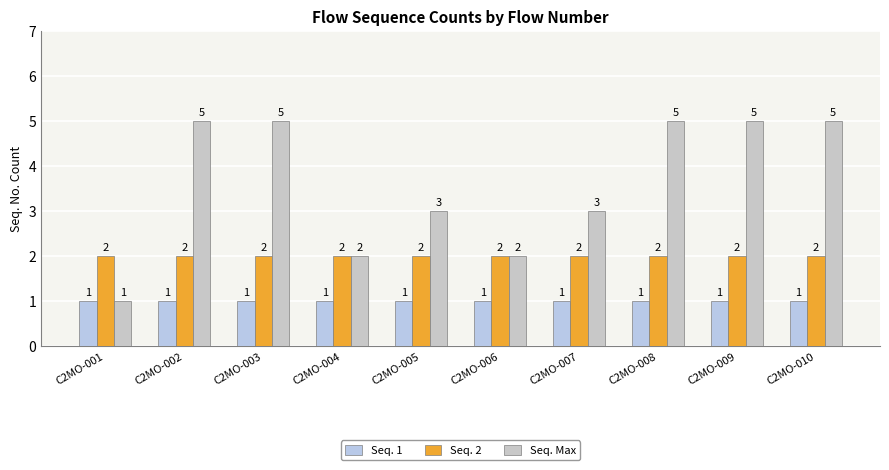

How many bars are there in total?

30